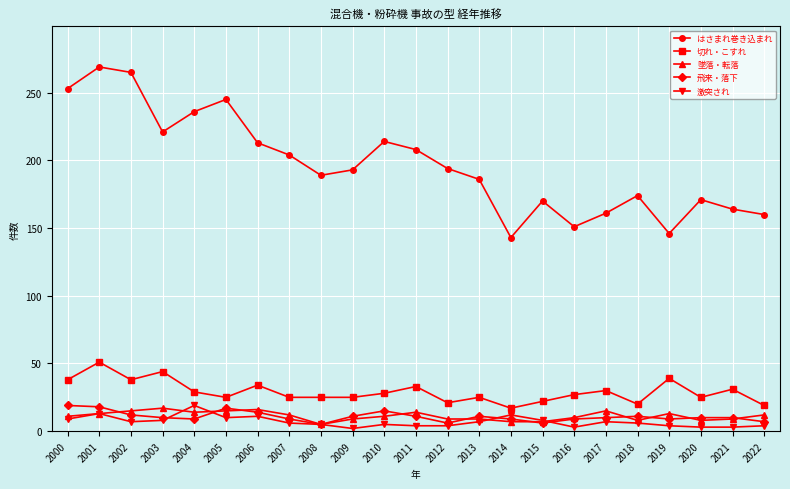

What is the value of the はさまれ巻き込まれ point at the 17th from the left?

151